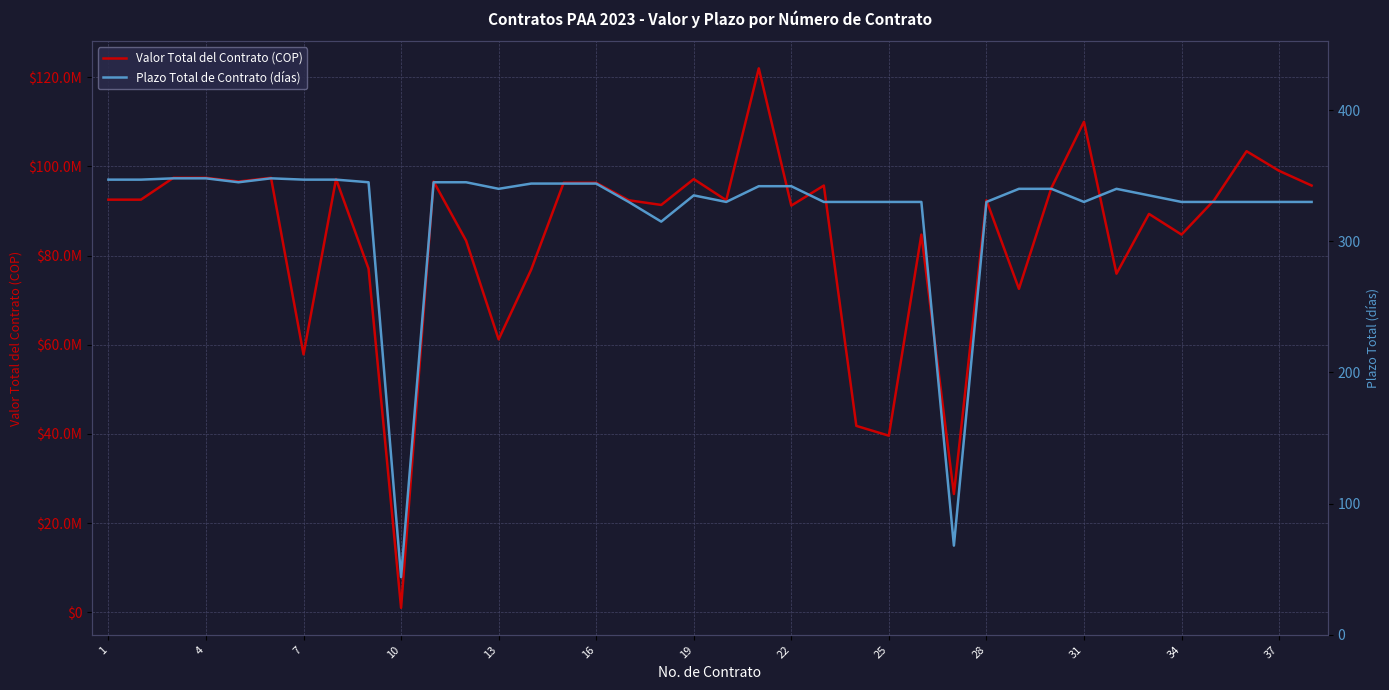

True or false: Valor Total del Contrato (COP) has more than 0 interior local peaks.

True